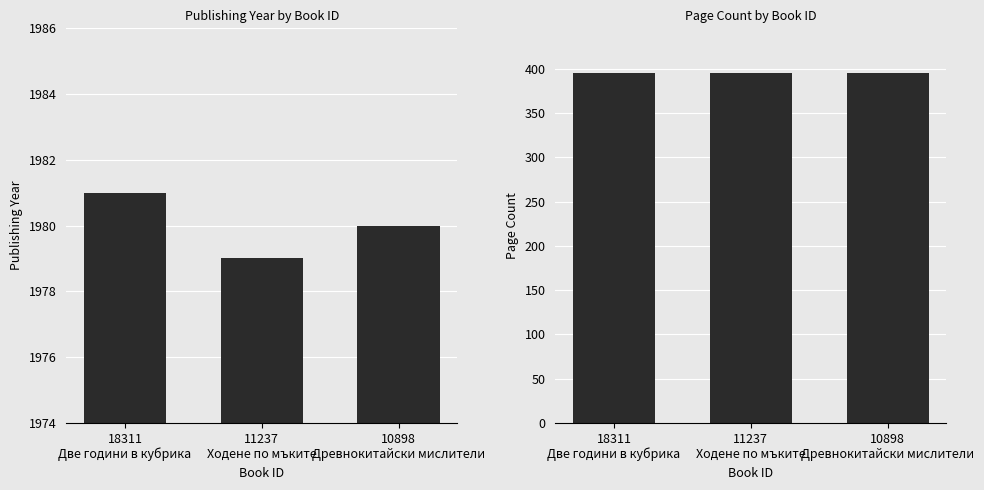

How many values in the publishingYear series exceed 1980?

1